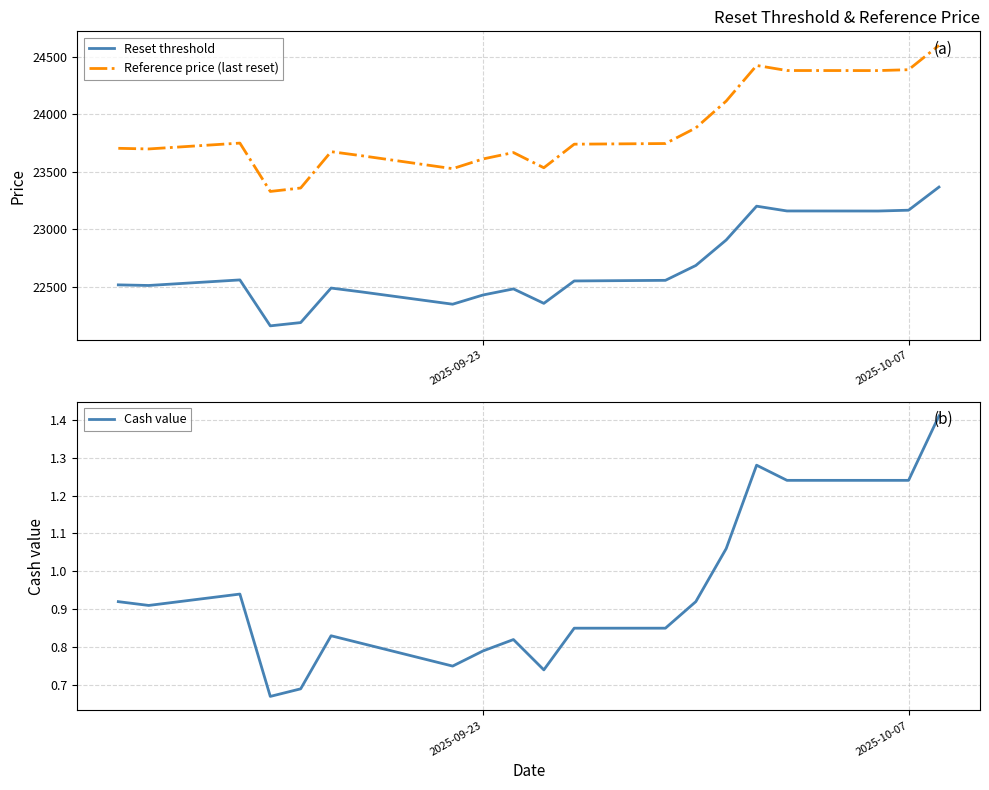

Which series has the widest spread of values?

Reference price (last reset)